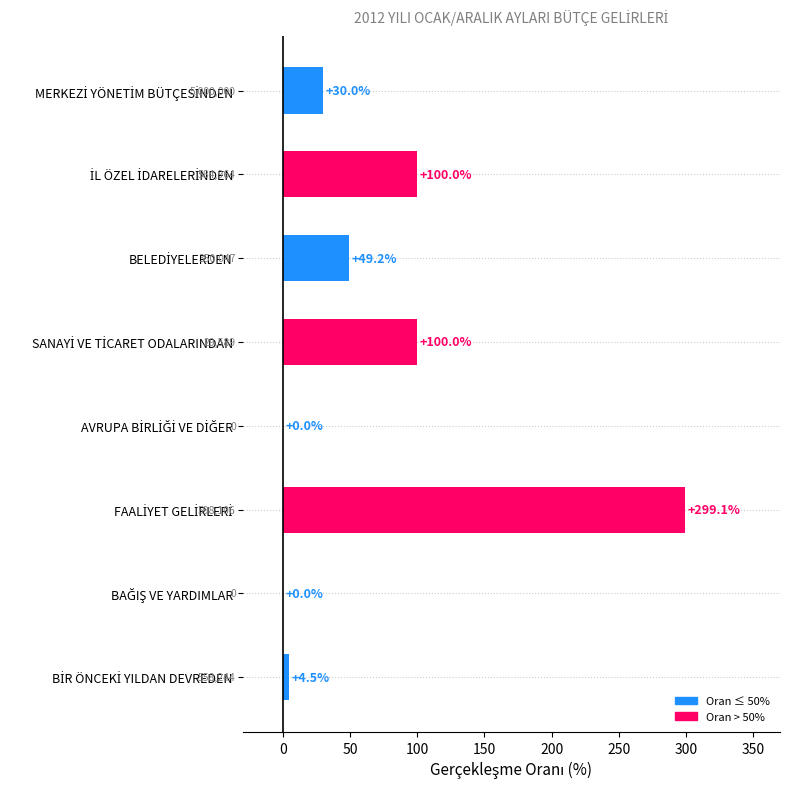

What is the greatest value displayed?

299.1